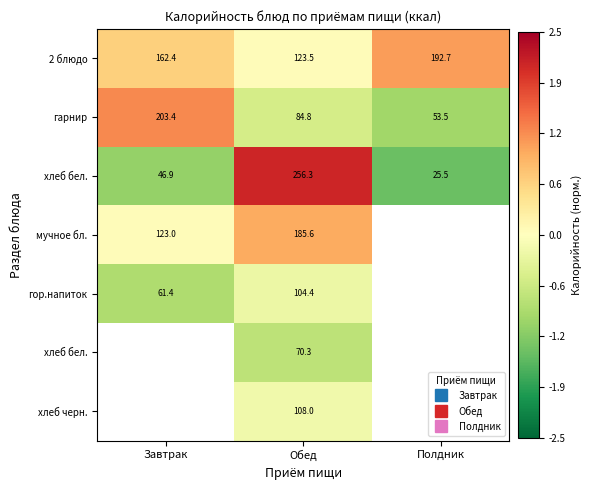

Which has a higher value, Завтрак or Обед?

Завтрак